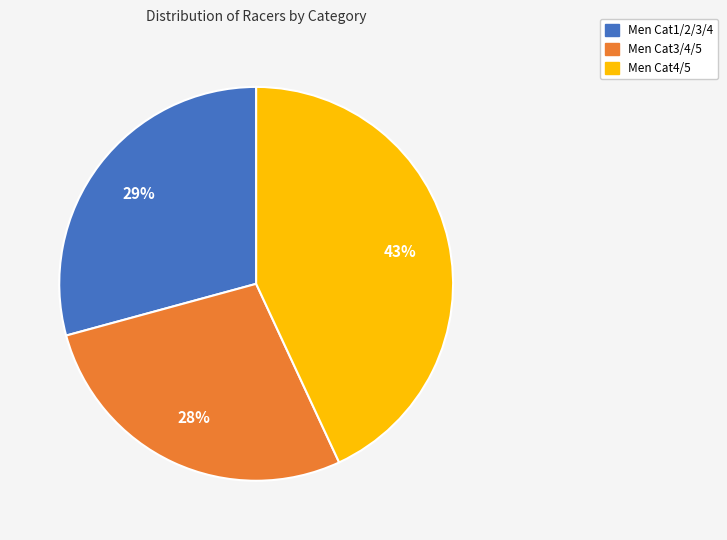

To the nearest percent, what is the difference between the largest and smallest slice percentages?

15%